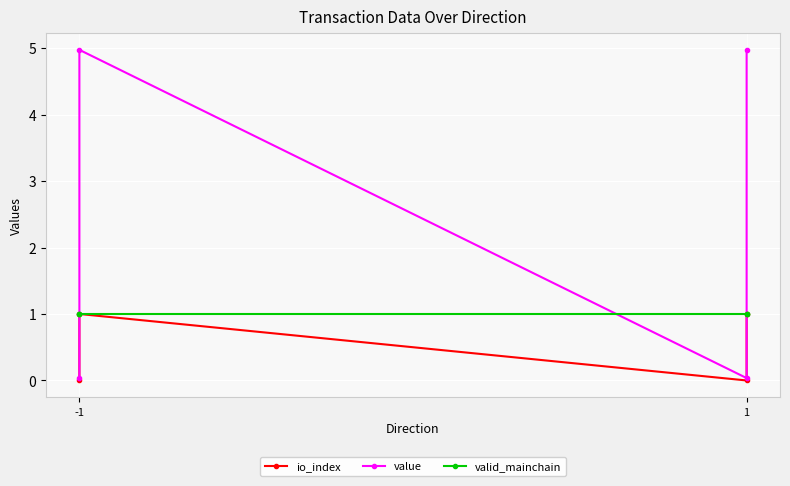

How many distinct data groups are displayed?

3